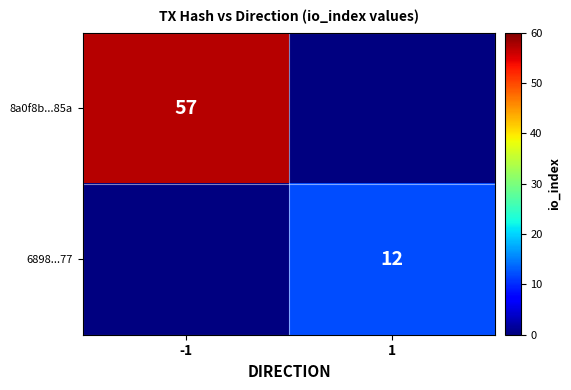

The value of 6898...77 at 1 is 4. True or false?

False